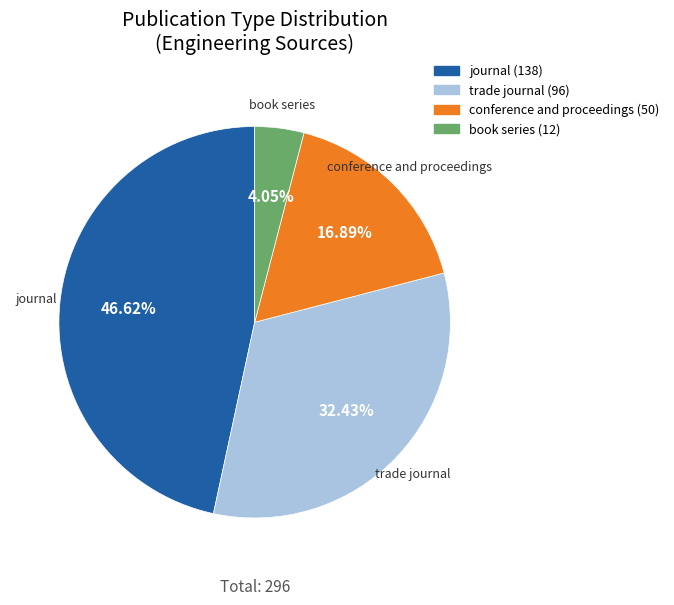

Combined, what portion of the pie is book series and trade journal?

36.5%